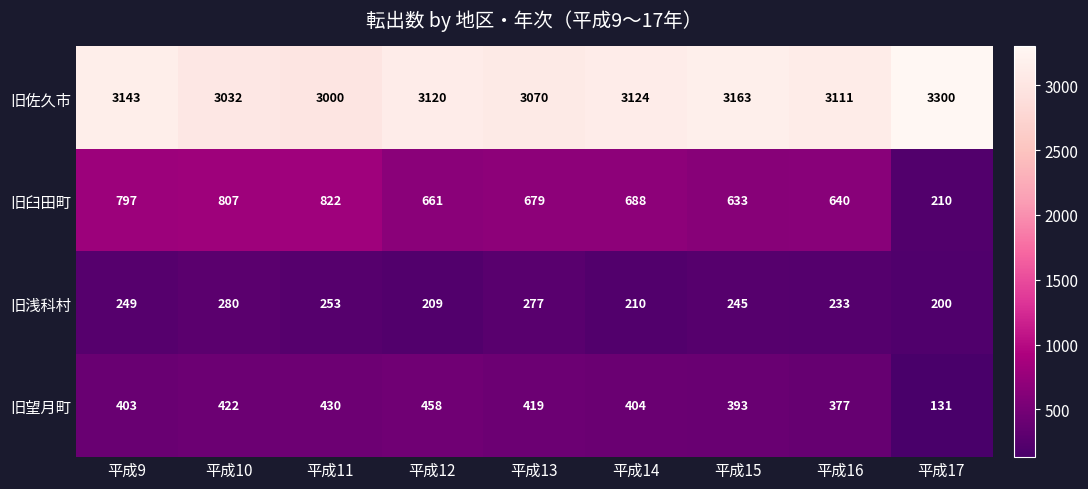

Rank the series at 平成9 from highest to lowest value.

旧佐久市, 旧臼田町, 旧望月町, 旧浅科村